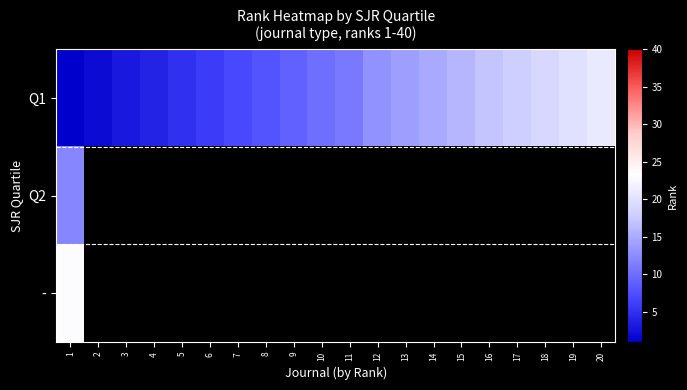

List the labels in order of Q1 value, smallest first.

1, 2, 3, 4, 5, 6, 7, 8, 9, 10, 11, 12, 13, 14, 15, 16, 17, 18, 19, 20